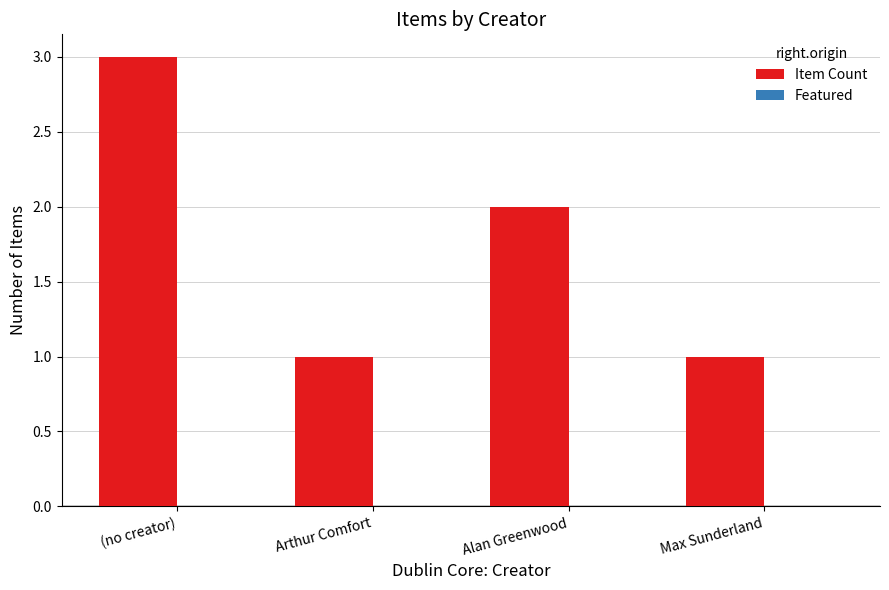

What is the label of the 1st bar from the left?

(no creator)